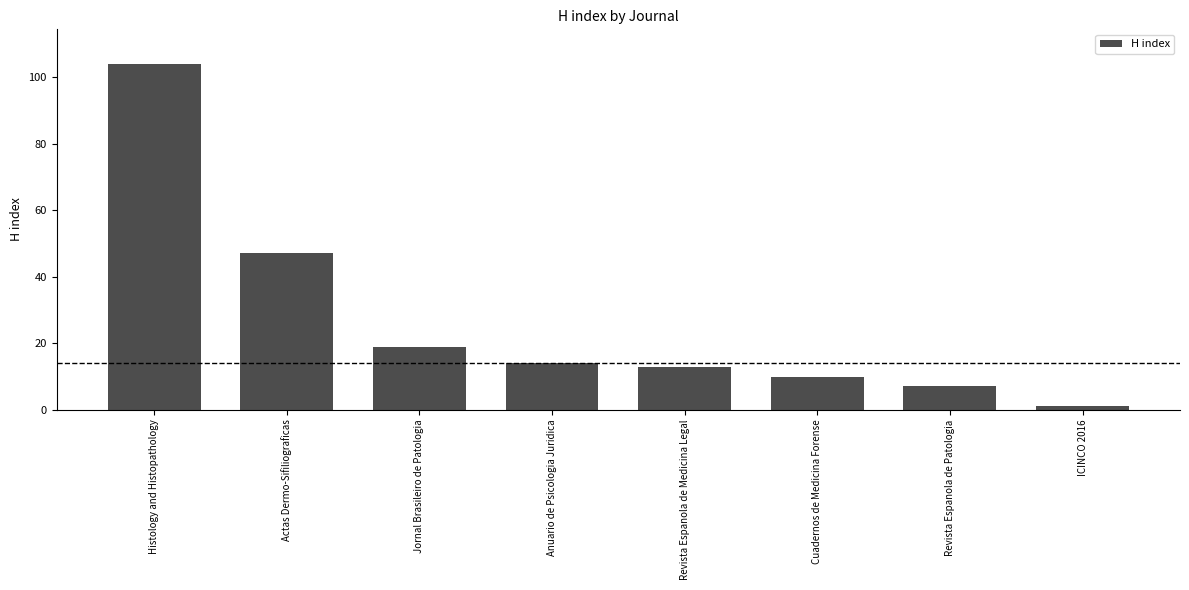

Count the number of data series in this chart.

1